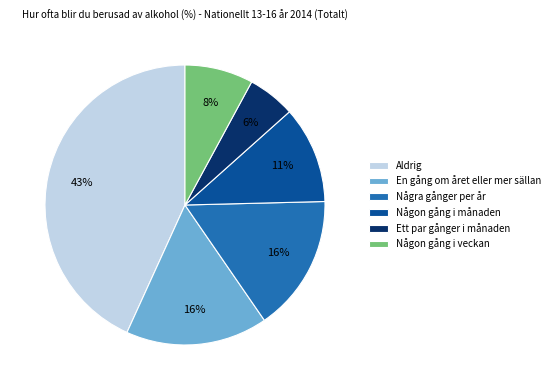

True or false: Några gånger per år accounts for 16% of the total.

True